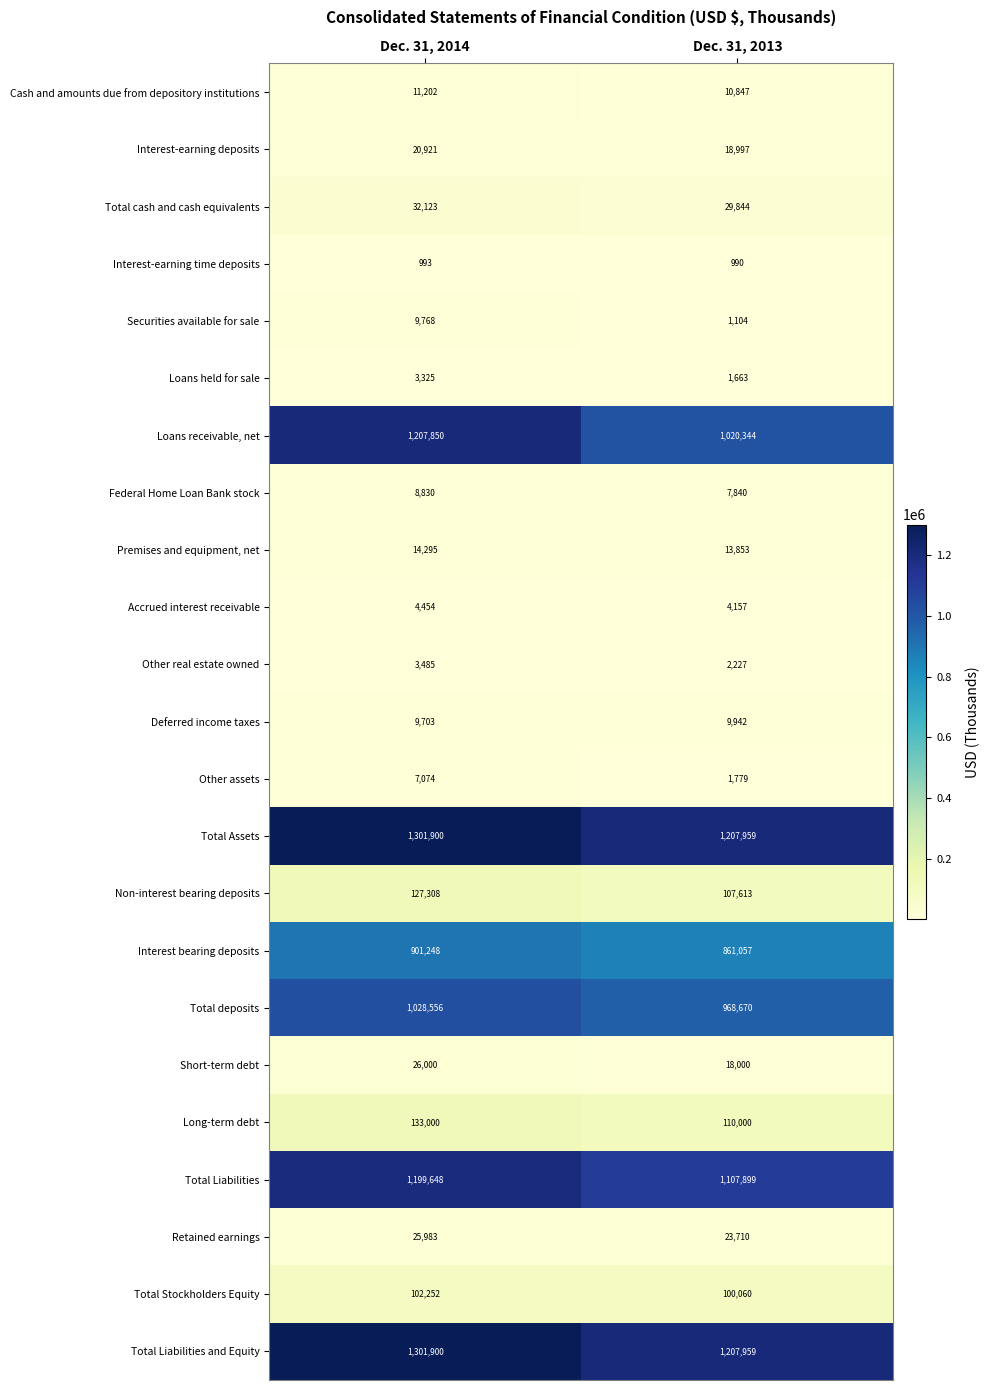

How many distinct data groups are displayed?

23